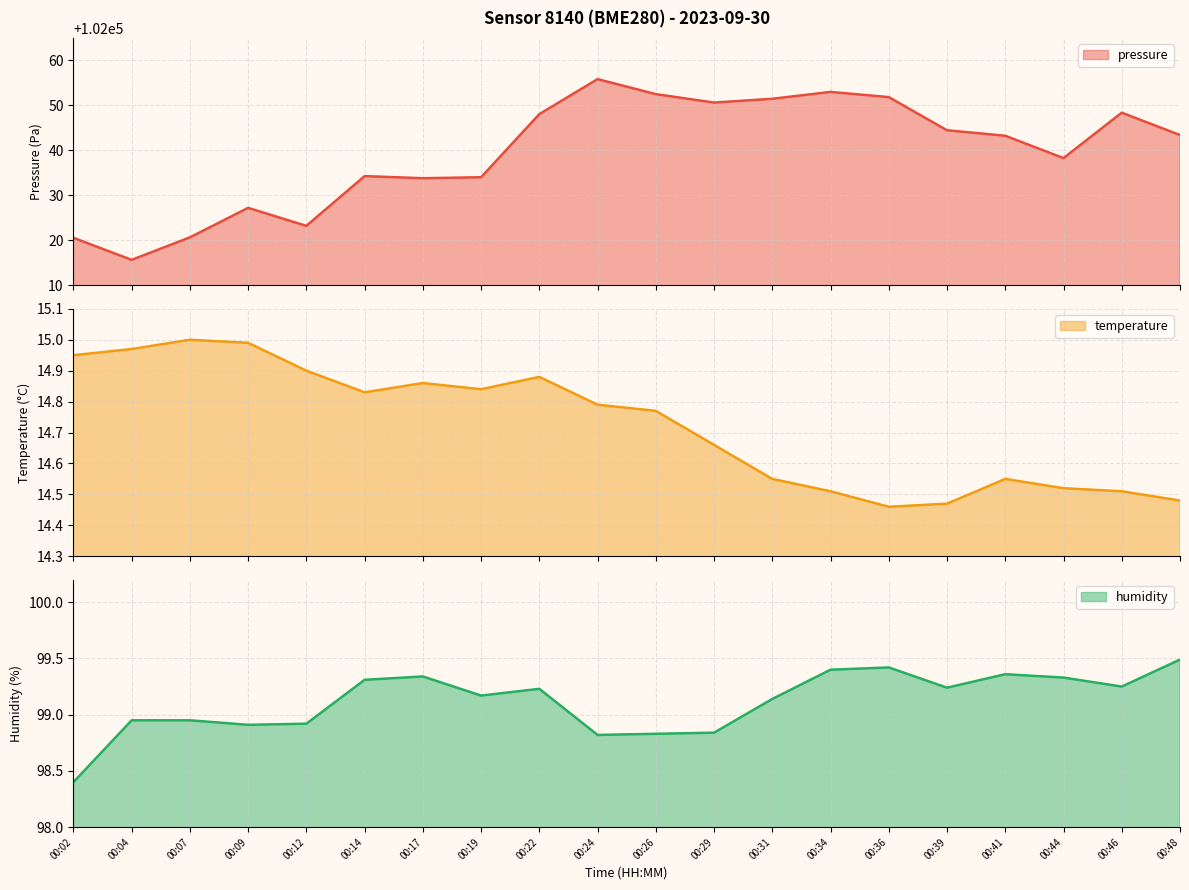

What value does the temperature series have at 00:44?

14.5